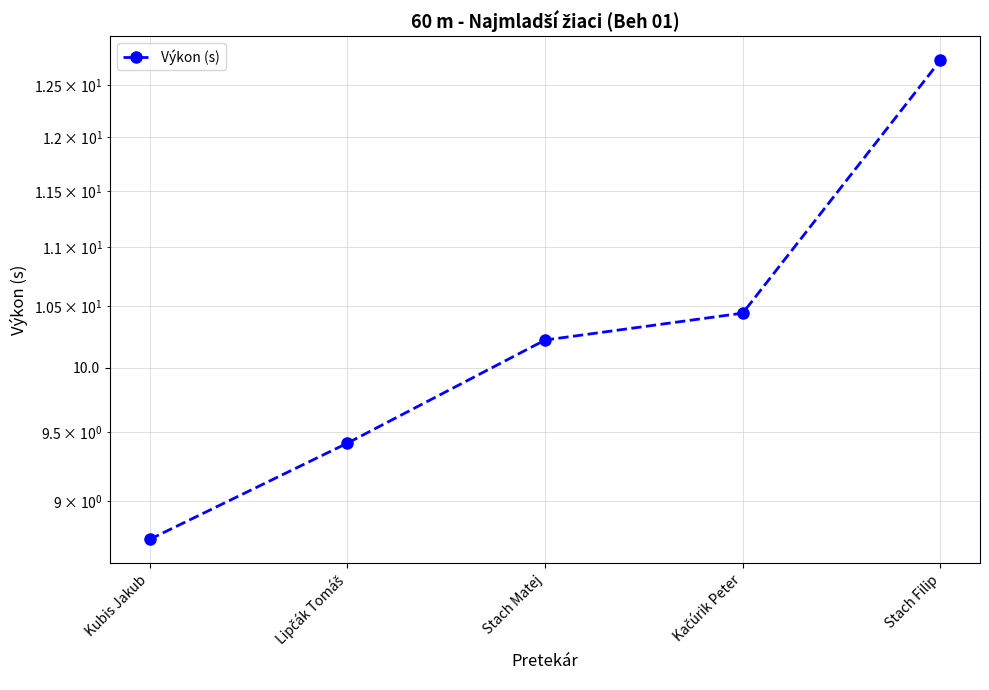

Does the chart display data point markers on the line(s)?

Yes